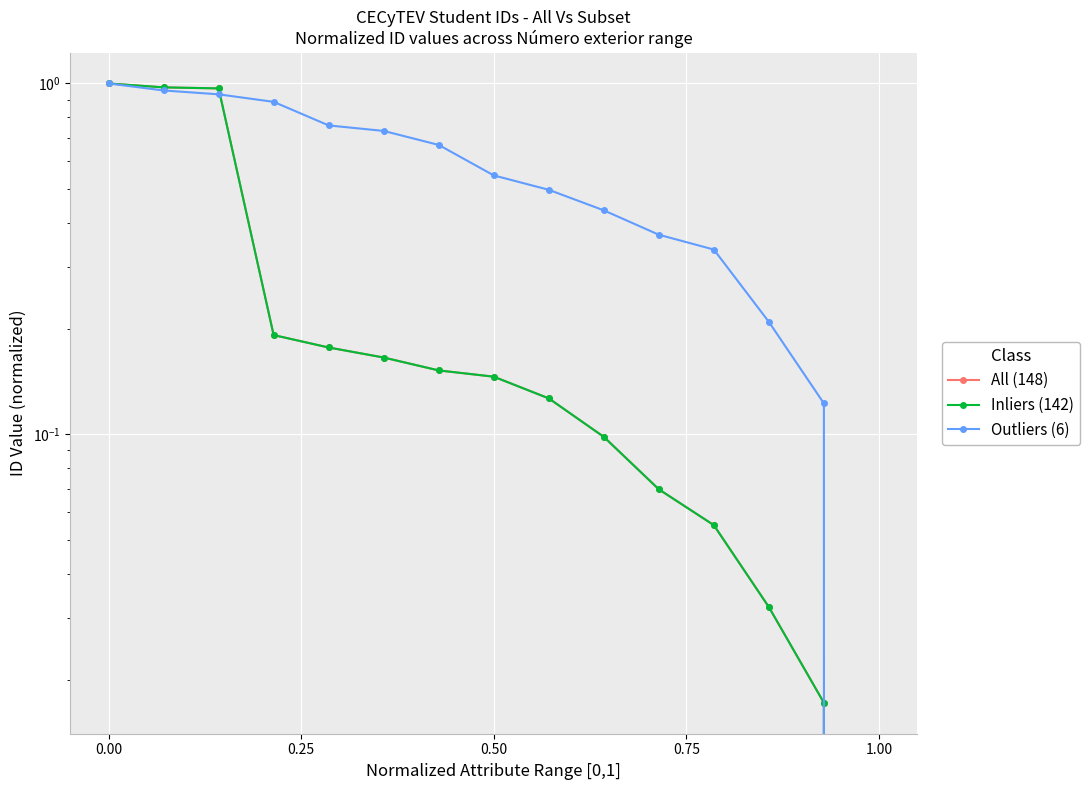

Reading left to right, transcribe all the data shown in this chart.

All (148): 1.0	1.0	1.0	0.2	0.2	0.2	0.2	0.1	0.1	0.1	0.1	0.1	0.0	0.0	0.0
Inliers (142): 1.0	1.0	1.0	0.2	0.2	0.2	0.2	0.1	0.1	0.1	0.1	0.1	0.0	0.0	0.0
Outliers (6): 1.0	1.0	0.9	0.9	0.8	0.7	0.7	0.5	0.5	0.4	0.4	0.3	0.2	0.1	0.0